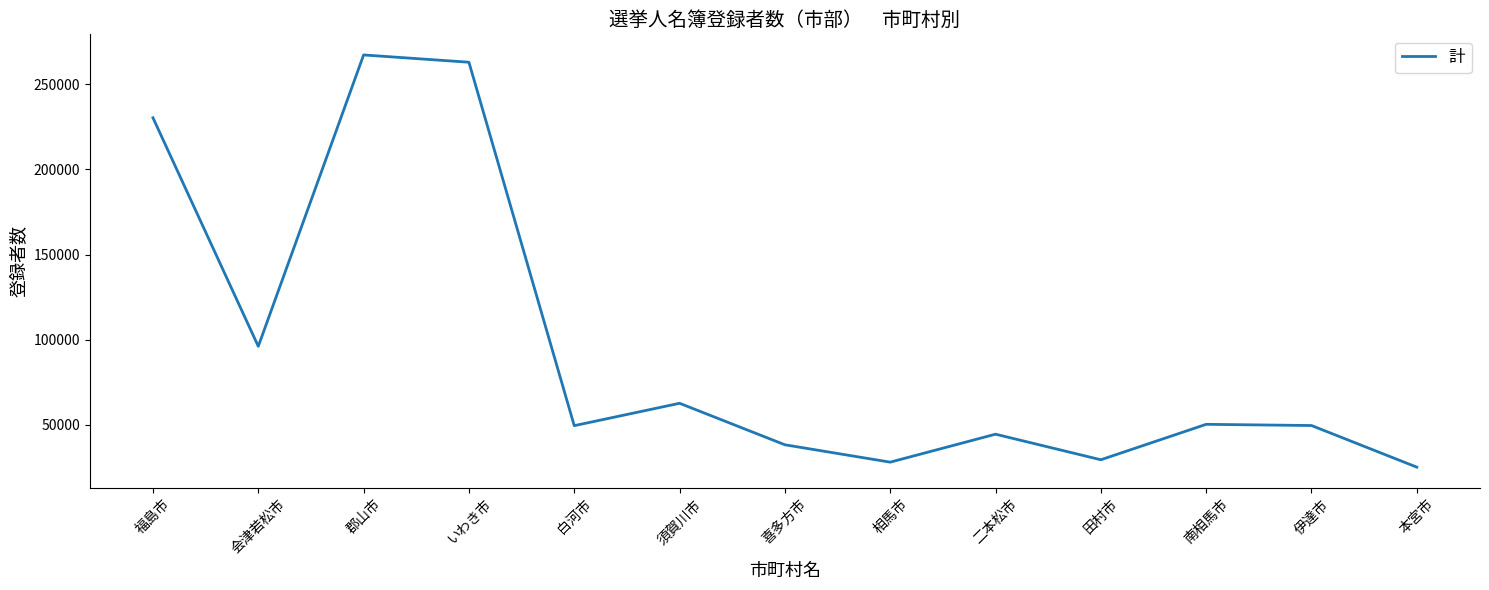

How many lines are shown in the chart?

1